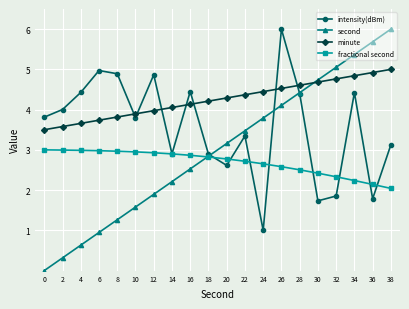

True or false: minute has more than 0 interior local peaks.

False